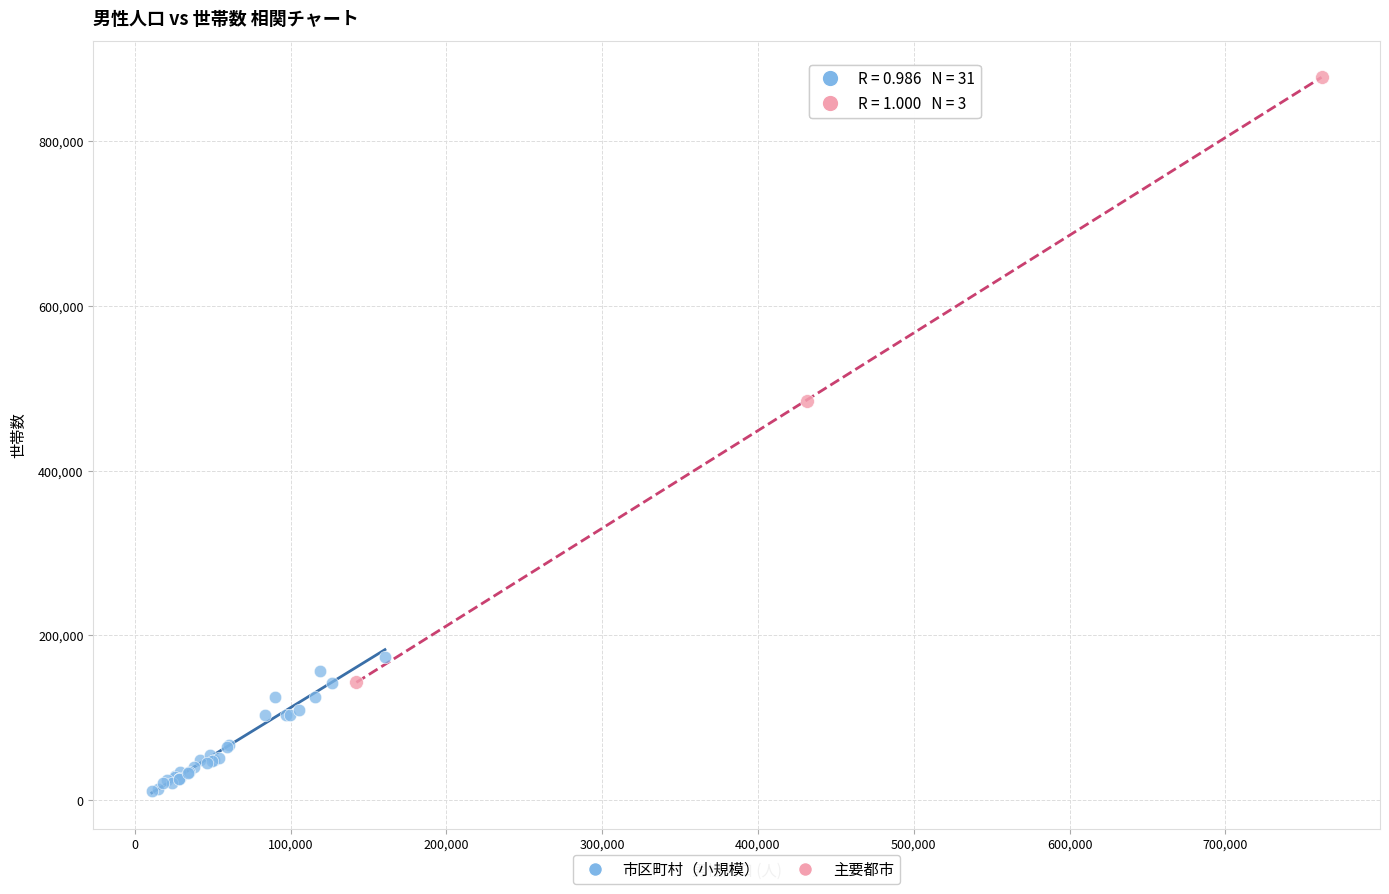

Which series contains the highest Y value?

主要都市